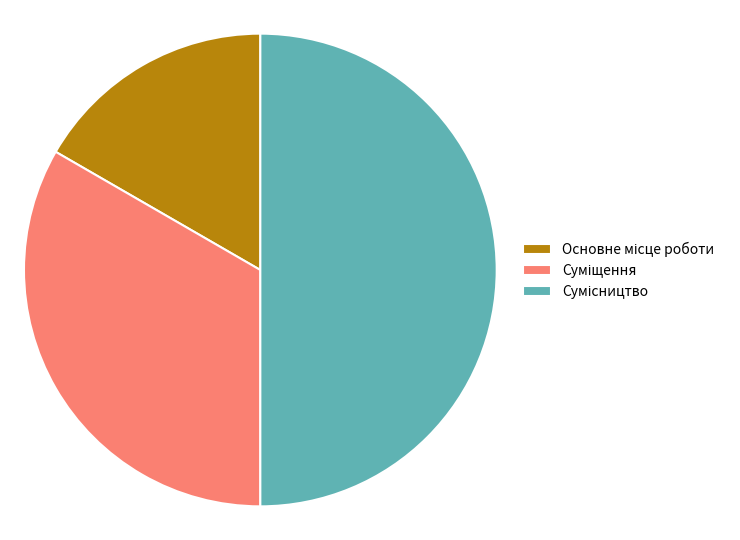

Is it true that Суміщення is 33% of the pie?

True